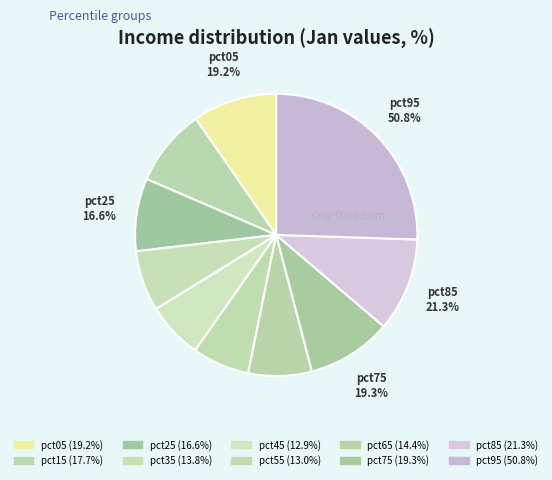

To the nearest percent, what percentage of the pie is pct35?

7%